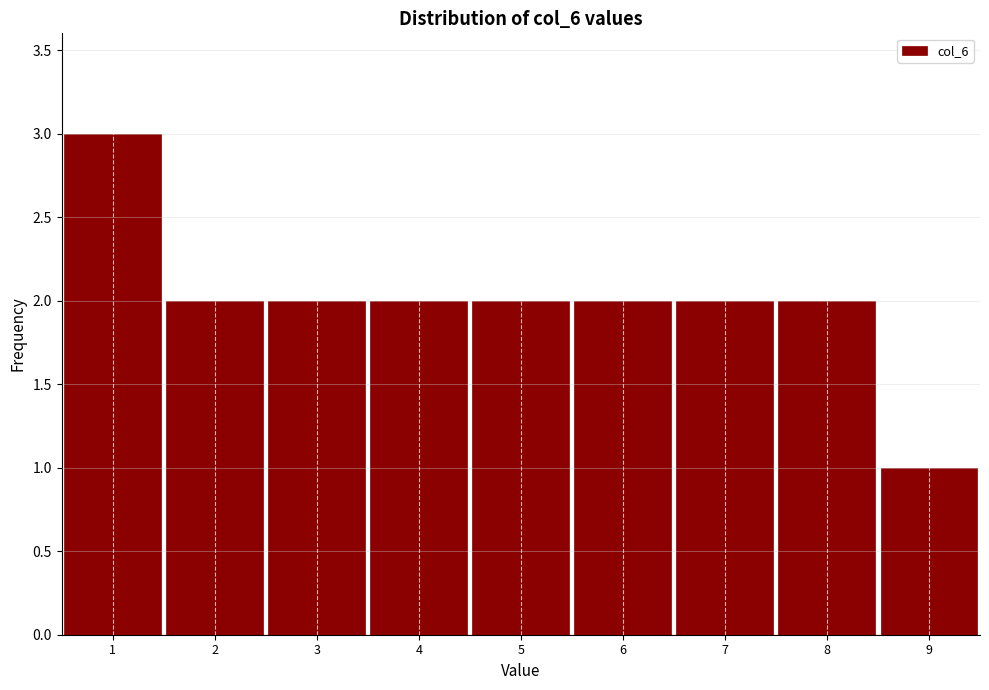

Reading left to right, list every bar in this chart as the range it spans on the x-axis followed by its height. The values are not printed on the chart, so give them approximately, as read against the axis.

0.5 to 1.5: 3
1.5 to 2.5: 2
2.5 to 3.5: 2
3.5 to 4.5: 2
4.5 to 5.5: 2
5.5 to 6.5: 2
6.5 to 7.5: 2
7.5 to 8.5: 2
8.5 to 9.5: 1